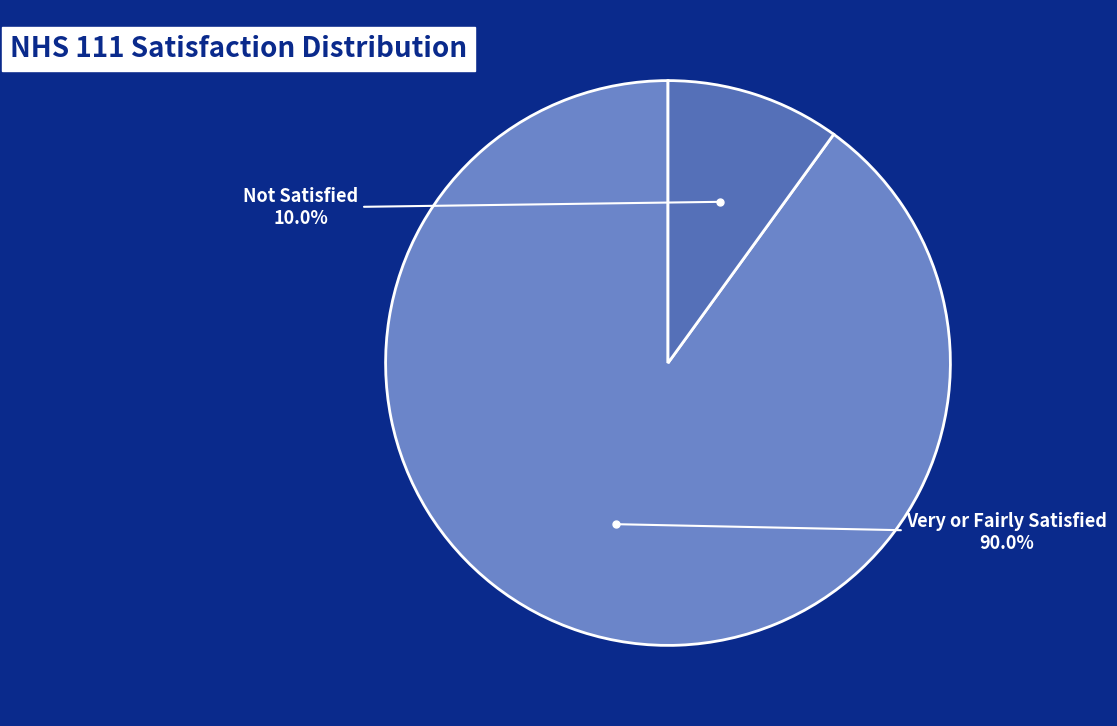

How many segments does this pie chart have?

2